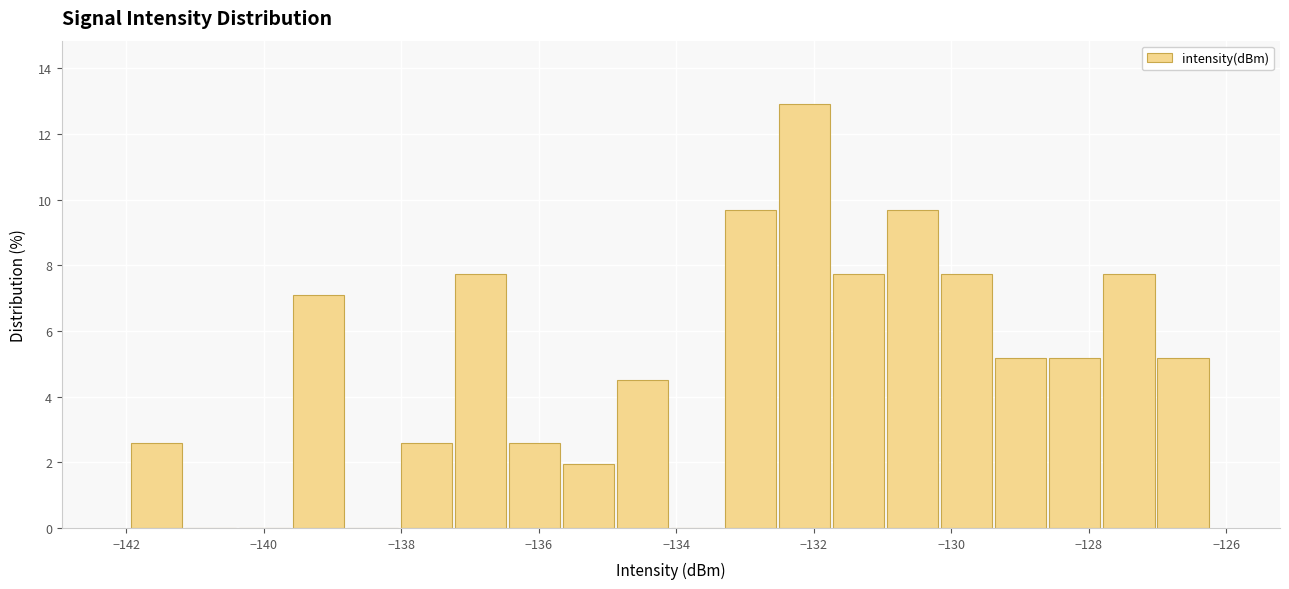

Around what value on the x-axis is the tallest bar? Give the approximate position of its centre, as read against the axis.

-132.2